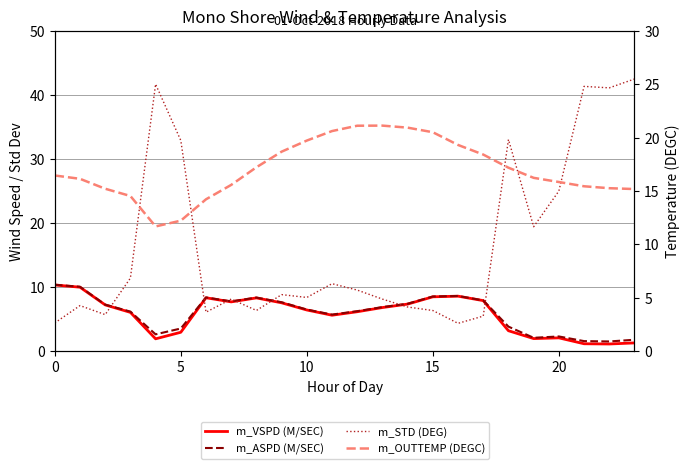

What value does the m_ASPD (M/SEC) series have at 0?

10.4